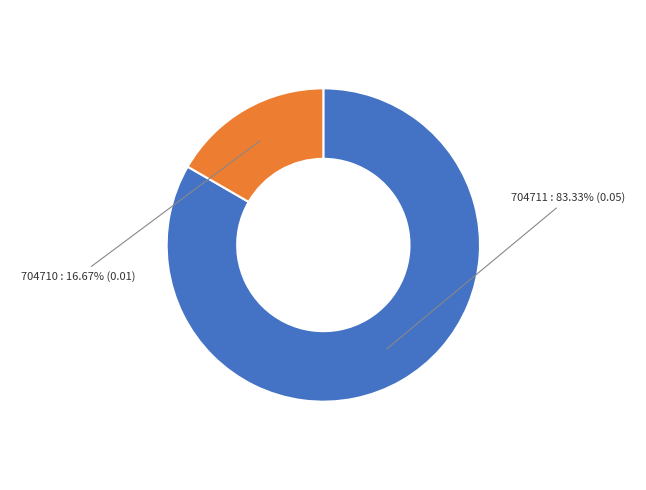

Is it true that 704711 is 83% of the pie?

True